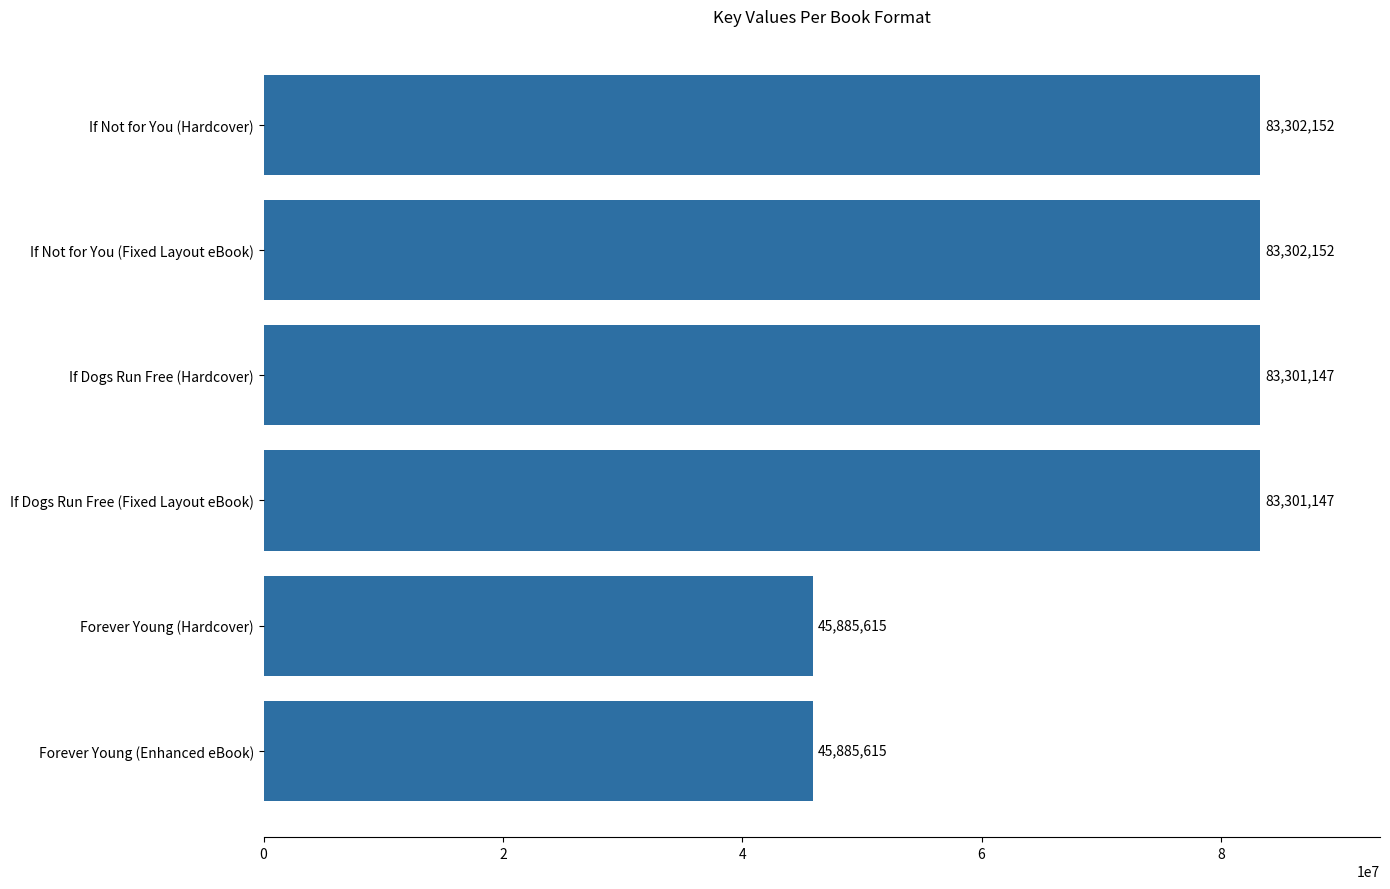

The value at If Dogs Run Free (Hardcover) is 83301147. True or false?

True